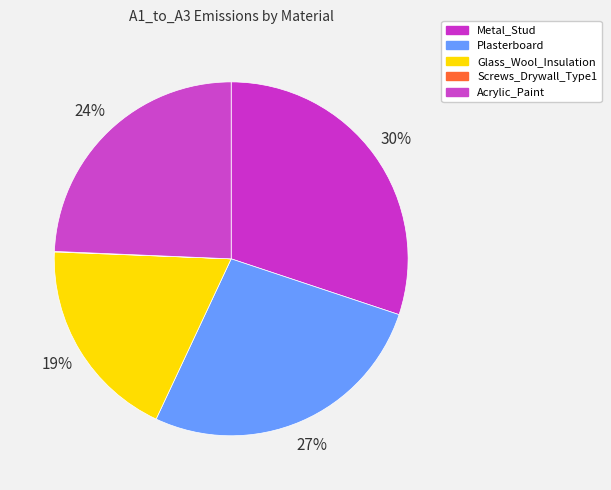

Which slice is the smallest?

Screws_Drywall_Type1